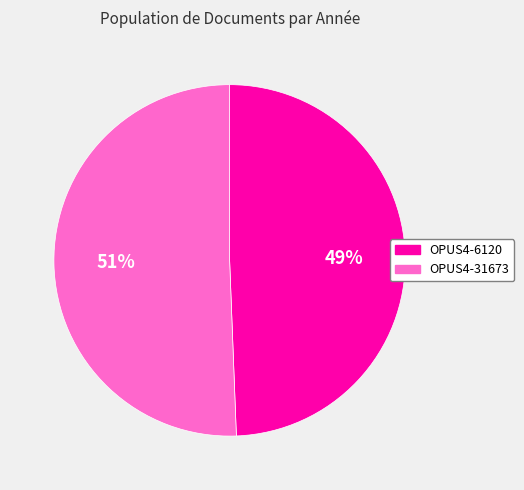

Rank the categories by value from highest to lowest.

OPUS4-31673, OPUS4-6120